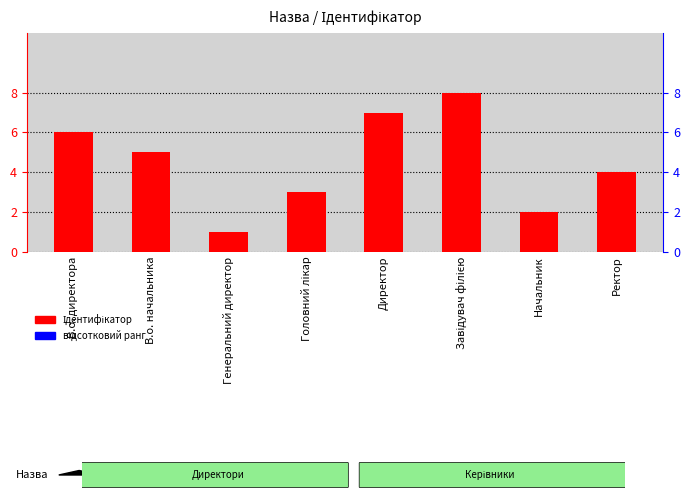

What is the change in value from В.о. директора to Ректор?

-2